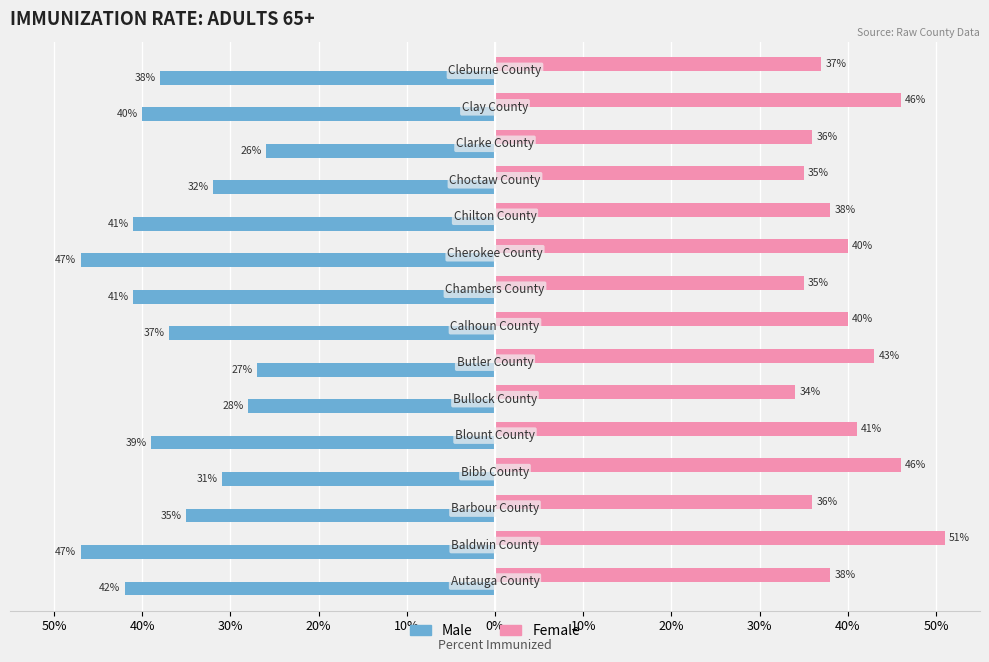

What are all the series names shown in the legend?

Male, Female